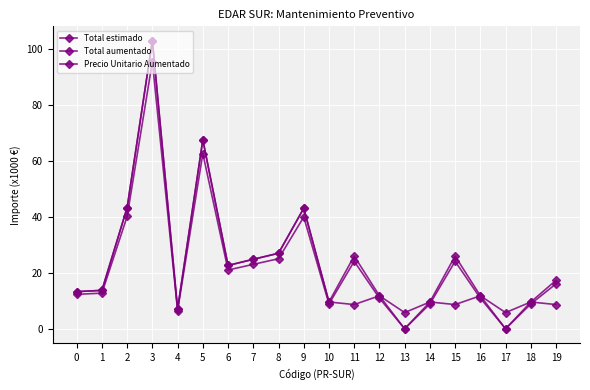

Is it true that Total aumentado equals 103.1 at 3?

True